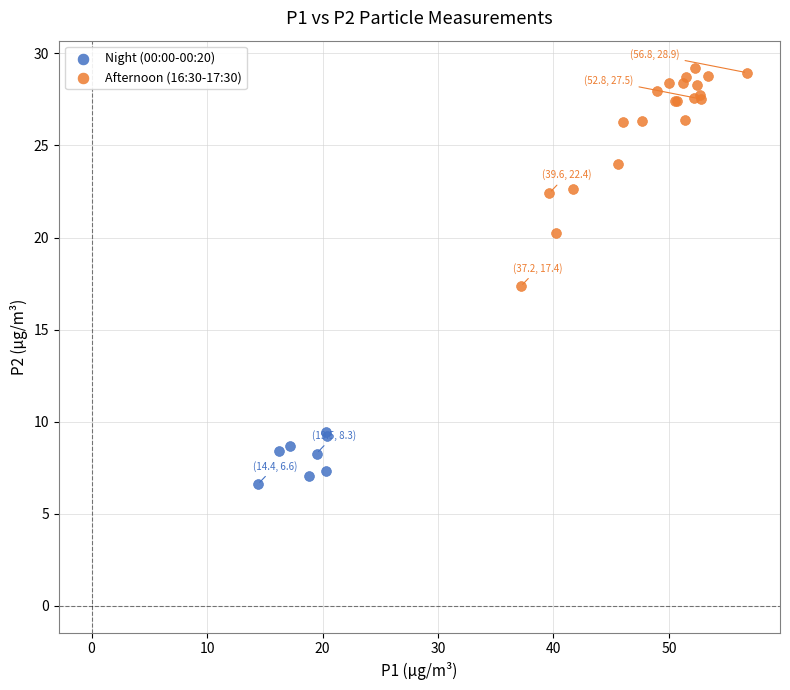

Which series contains the lowest Y value?

Night (00:00-00:20)